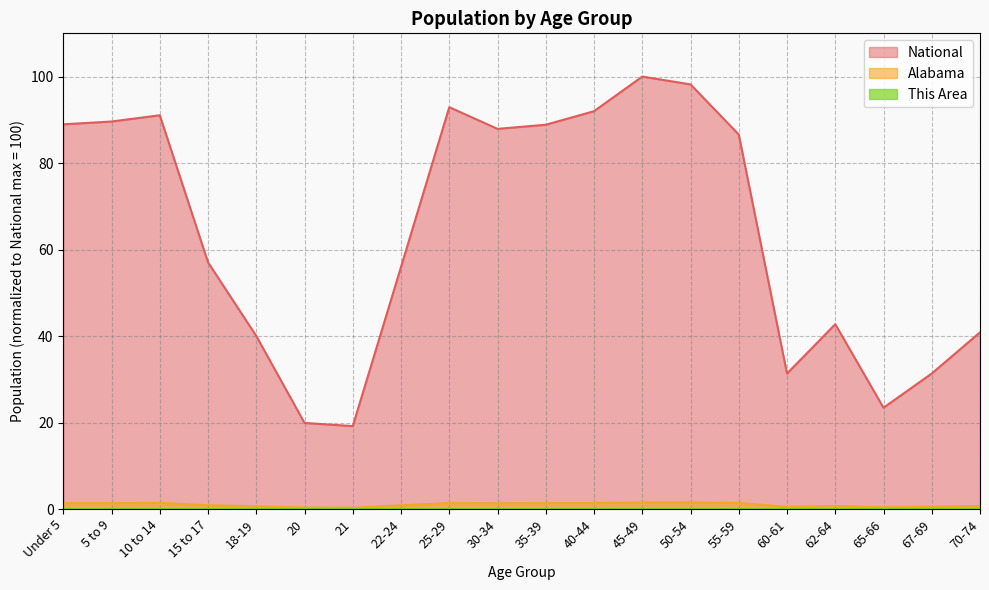

What is the sum of all Alabama values?

19.8